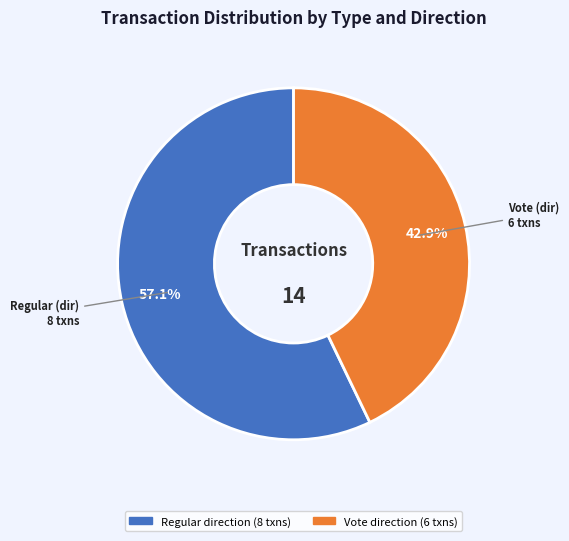

Is there any slice that represents more than half of the pie?

Yes